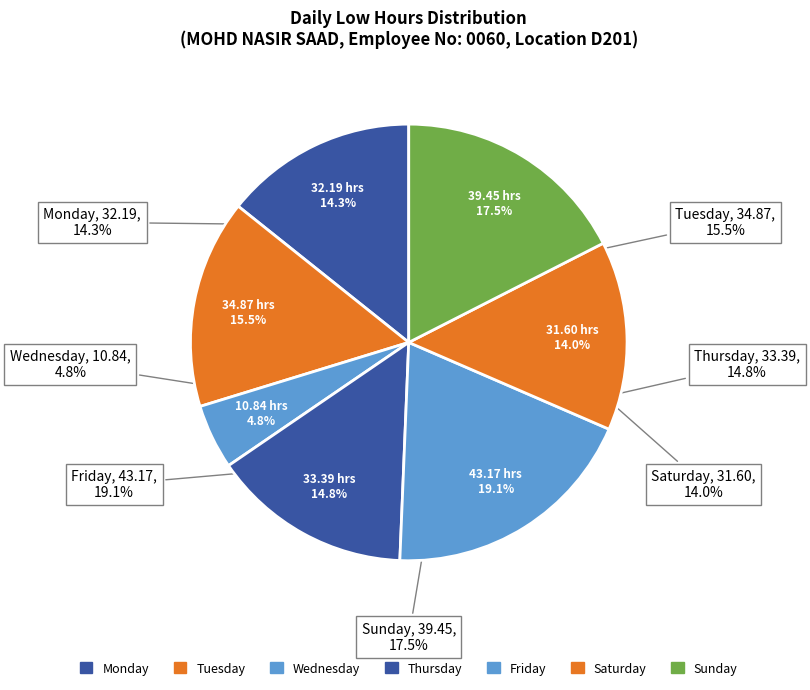

Between 9-Thu and 6-Mon, which is larger?

9-Thu